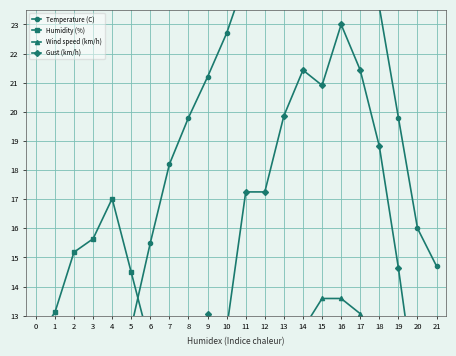

How many lines are shown in the chart?

4